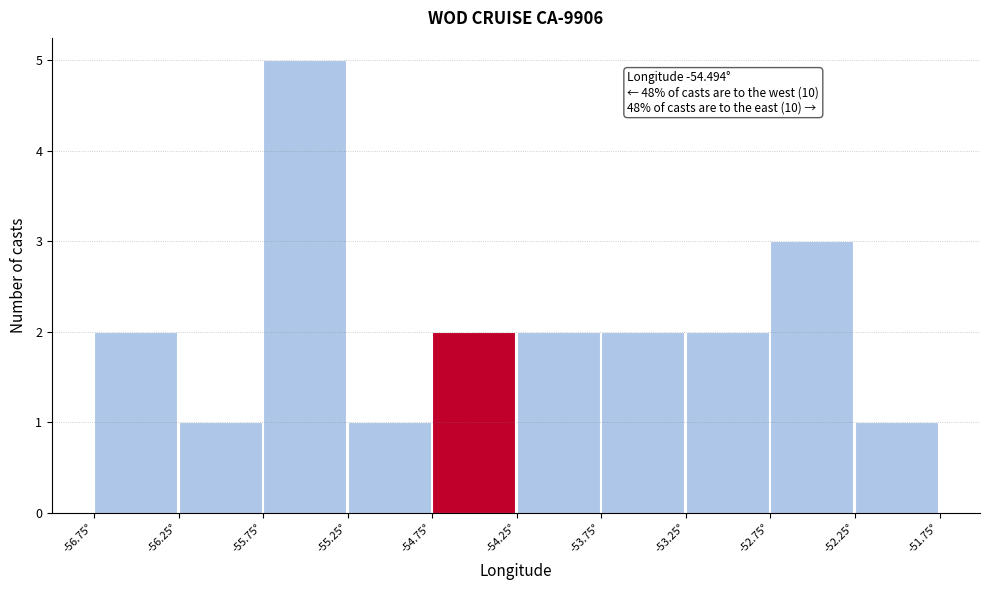

Over which range of the x-axis is the bar tallest?

-55.75 to -55.25